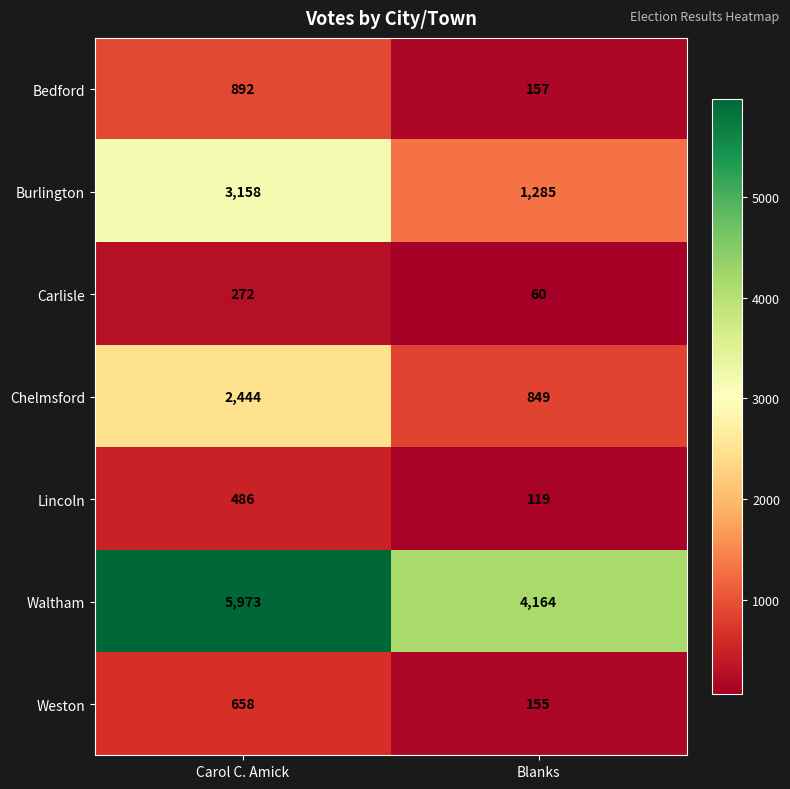

List the series in order of their peak value, highest first.

Waltham, Burlington, Chelmsford, Bedford, Weston, Lincoln, Carlisle